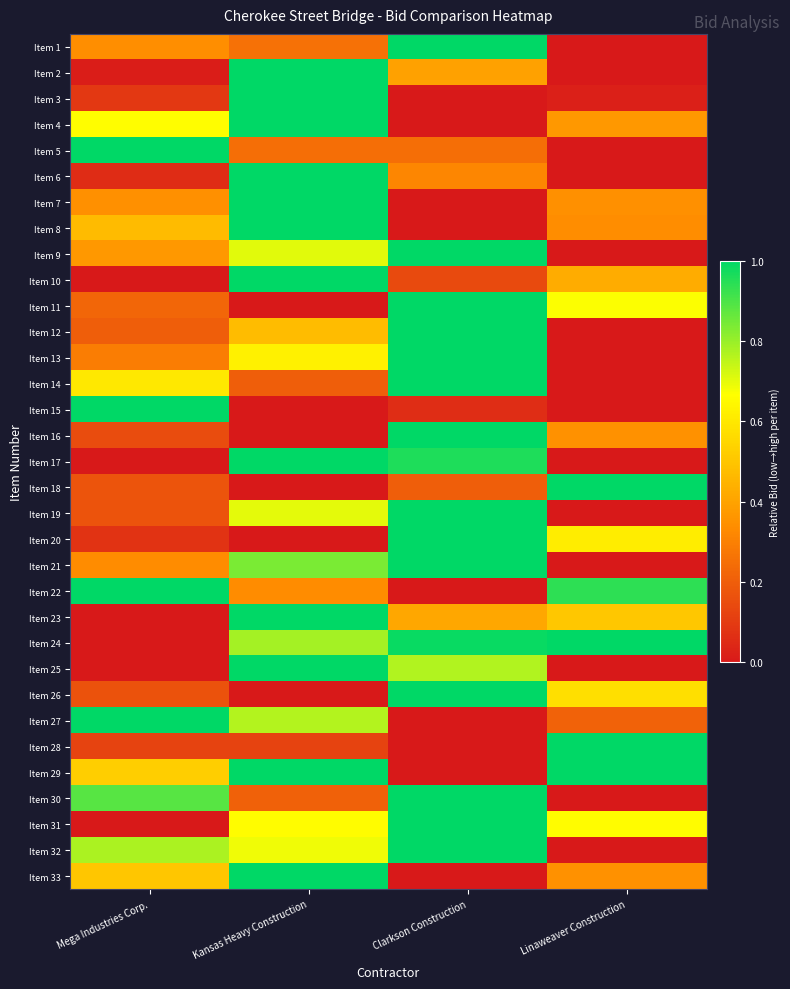

Which series has the largest total across all categories?

Item 24